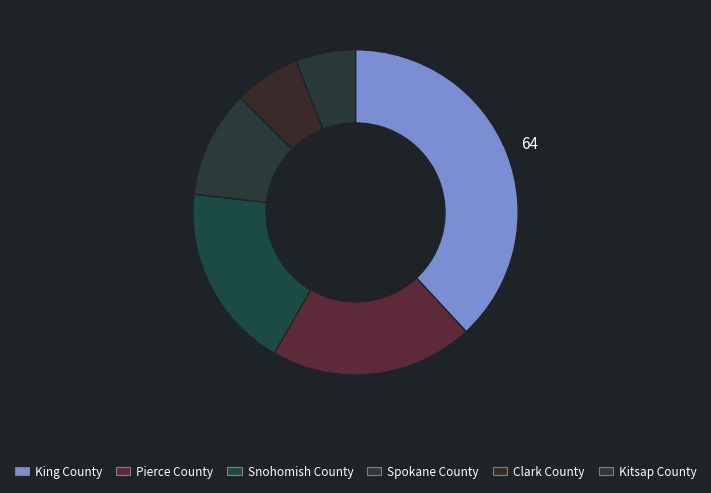

How many slices are in this pie chart?

6